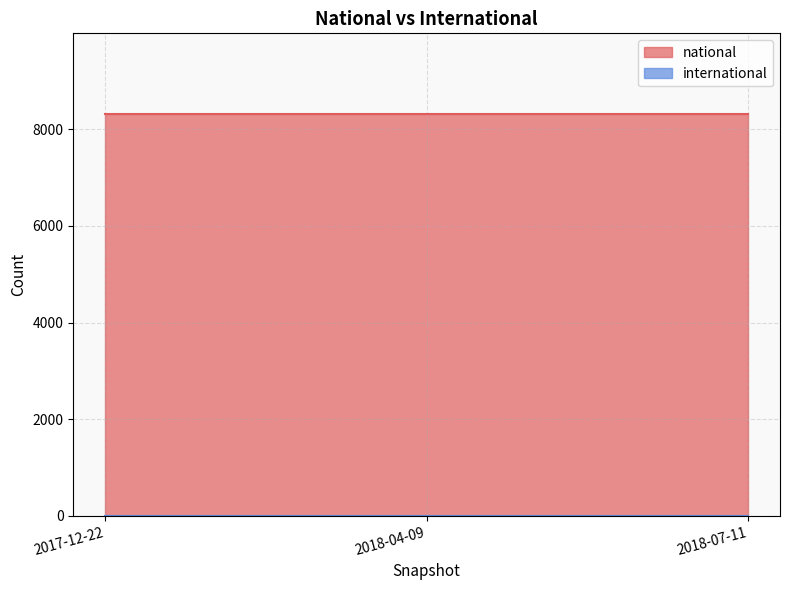

Is the value of national at 2018-04-09 greater than the value of international at 2017-12-22?

Yes